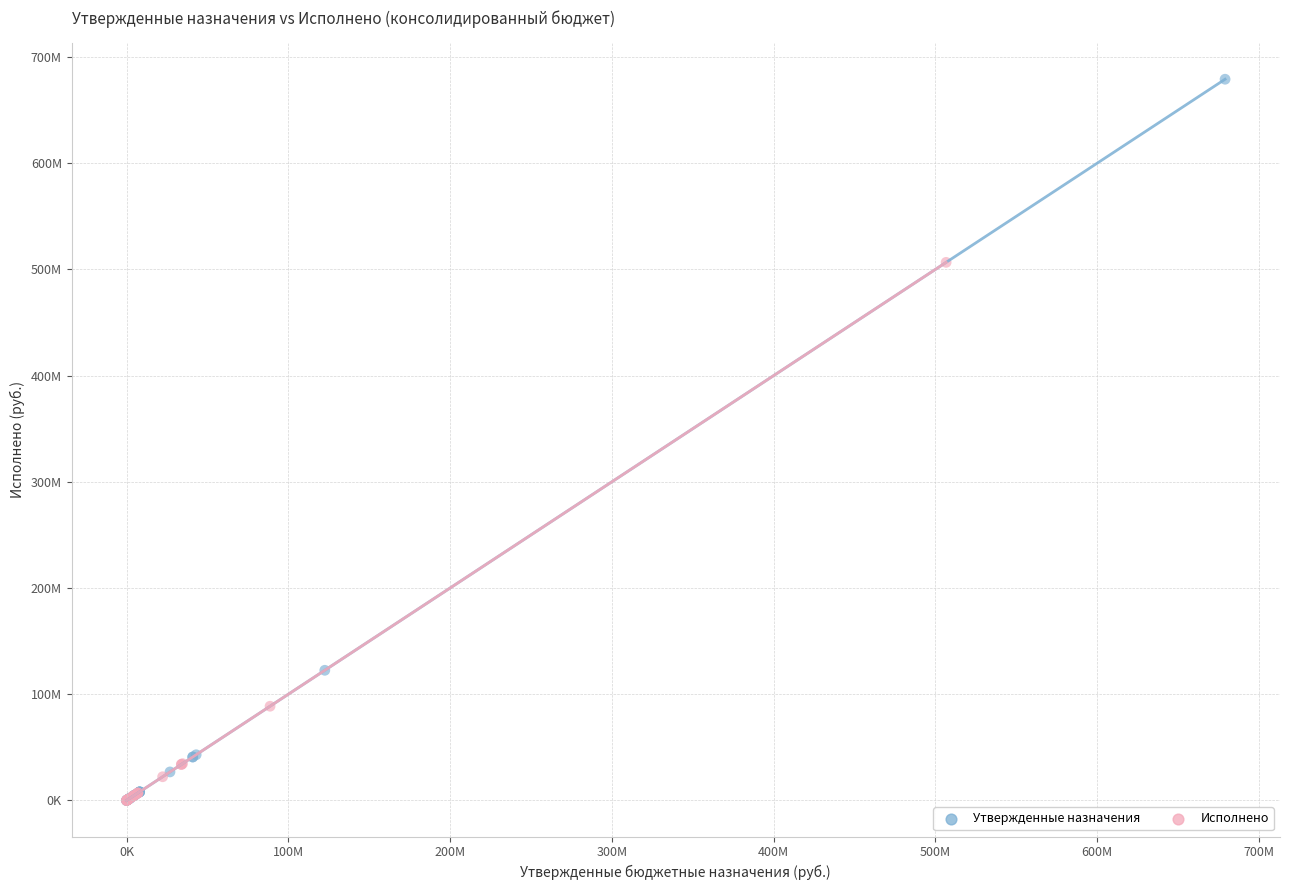

What are all the series names shown in the legend?

Утвержденные назначения, Исполнено